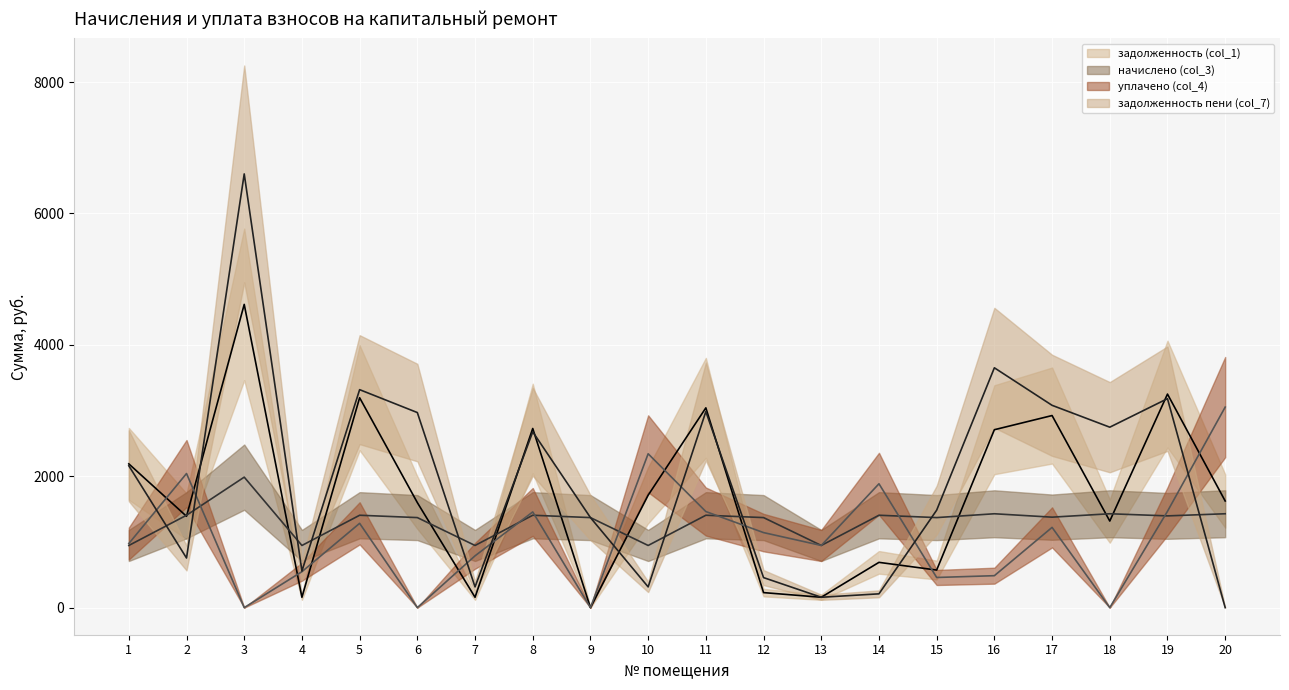

Where do задолженность пени (col_7) and задолженность (col_1) first cross each other?

2 and 3